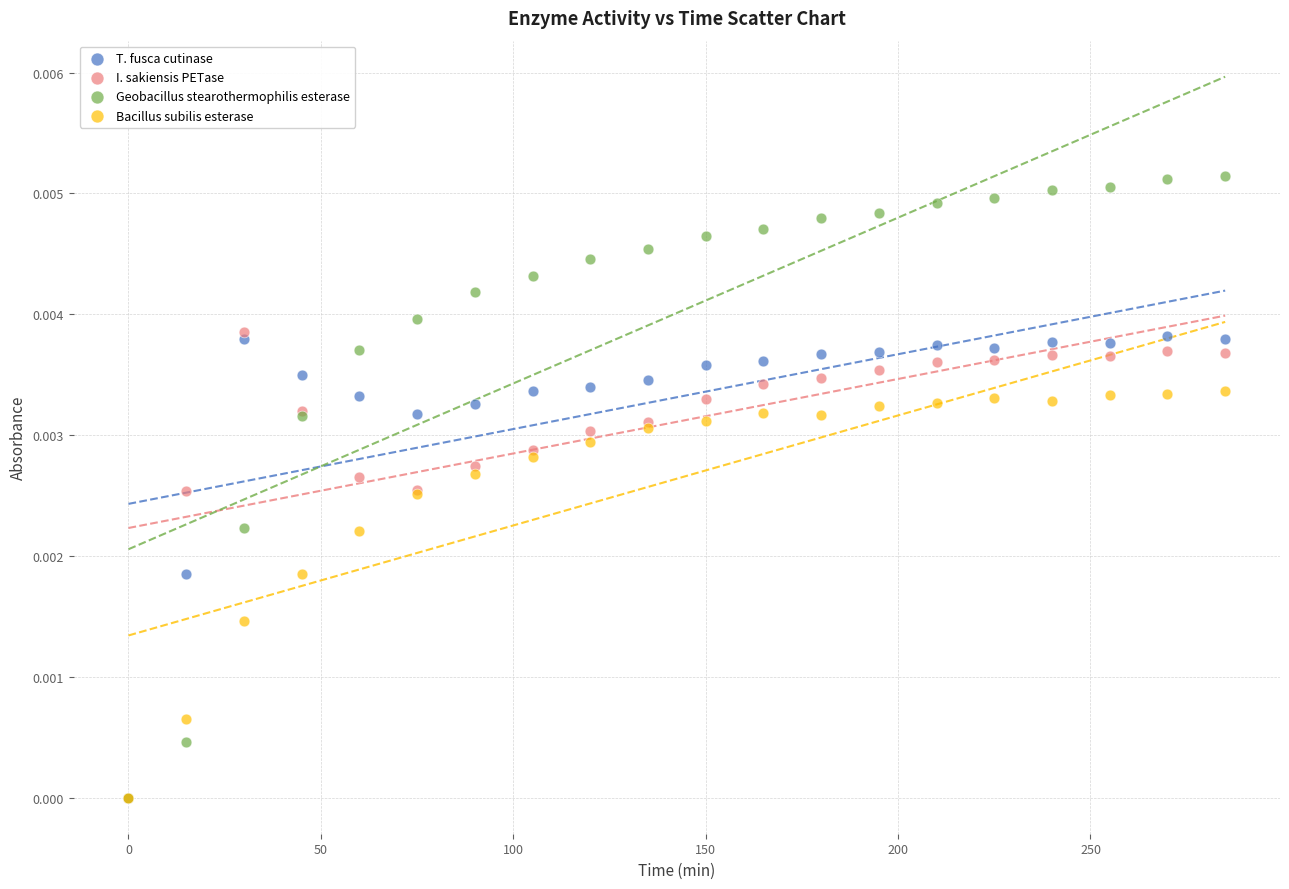

Which series has the widest spread of Y values?

Geobacillus stearothermophilis esterase